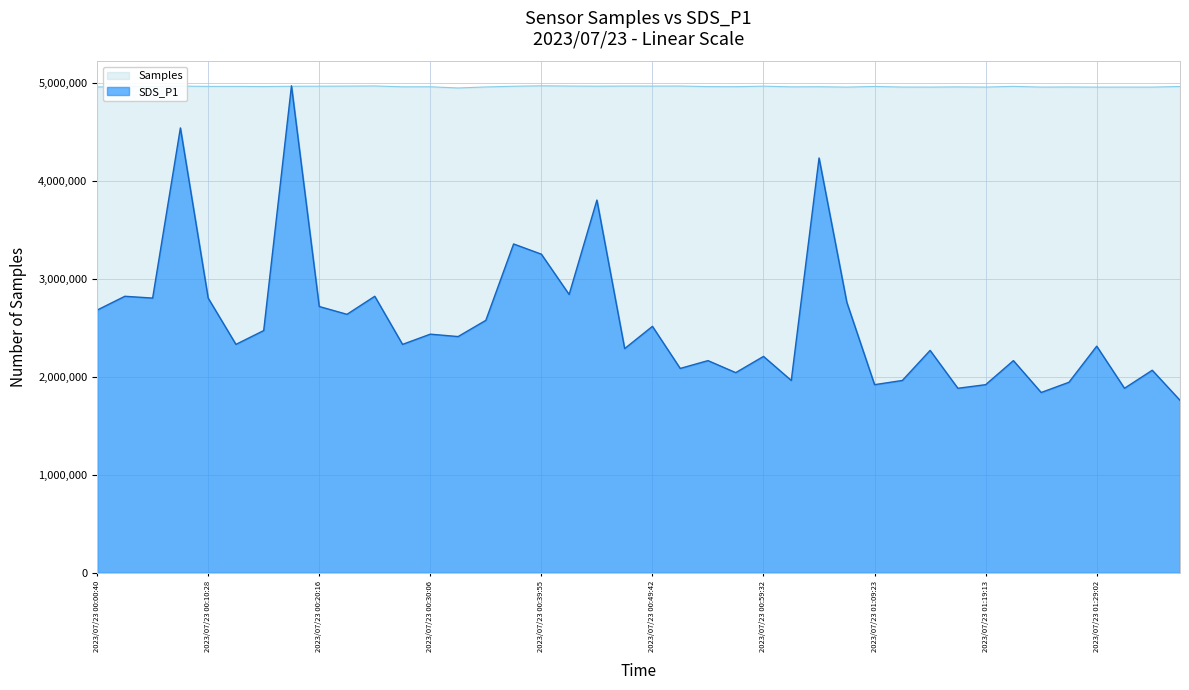

How many lines are shown in the chart?

2